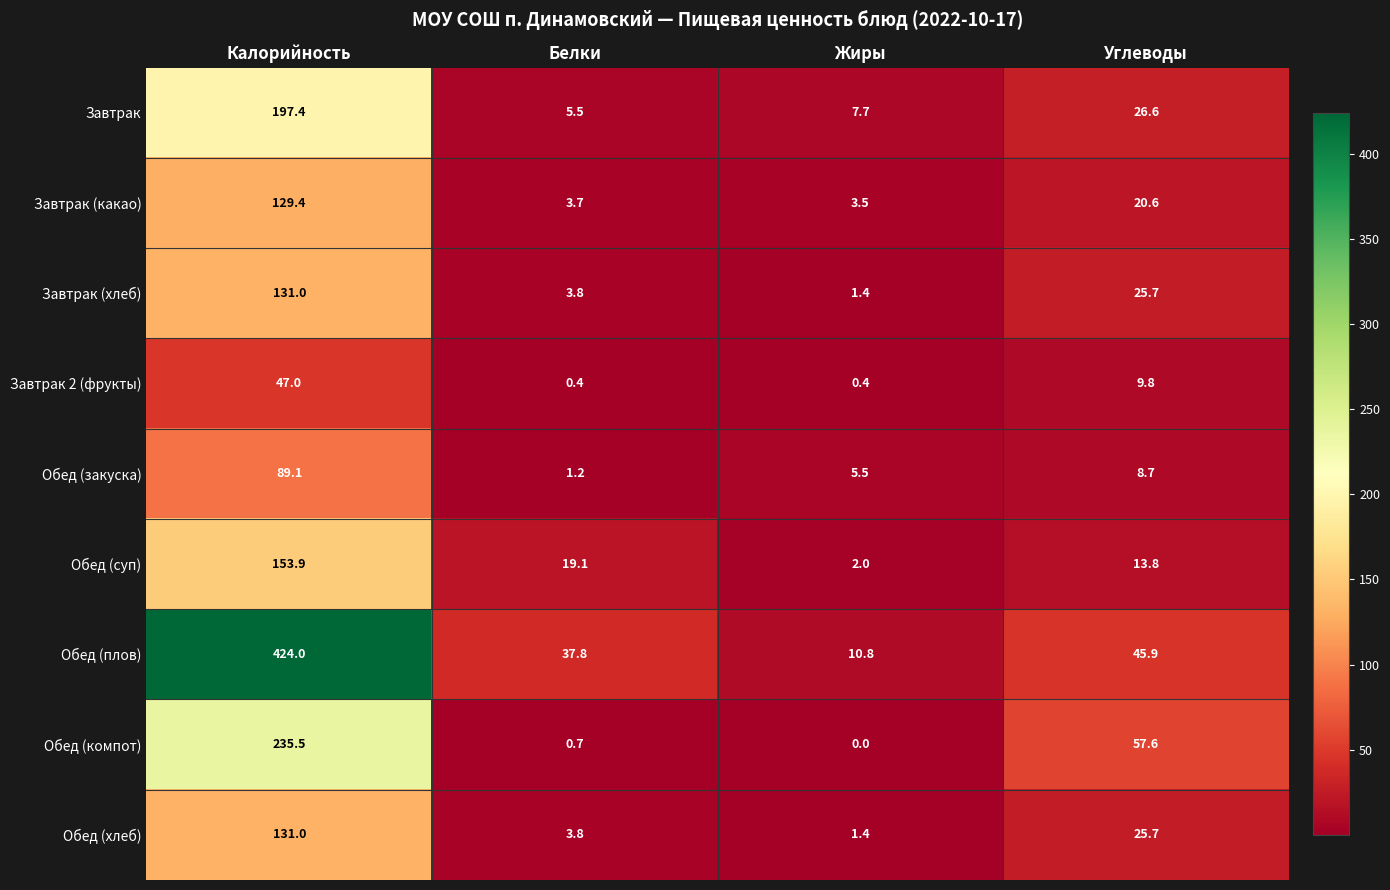

What is the difference between the Обед (компот) values at Жиры and Углеводы?

57.6